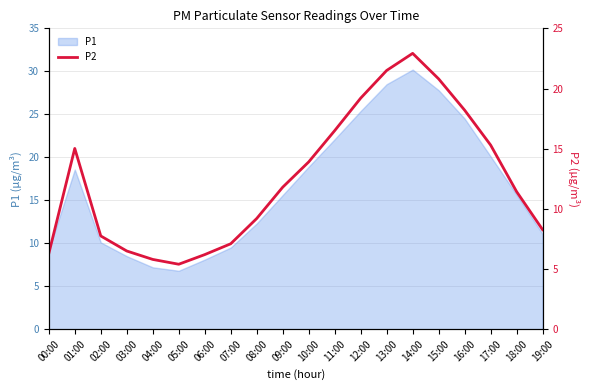

Reading left to right, what are all the values shown in this chart?

6.3	15.0	7.8	6.5	5.8	5.4	6.2	7.1	9.2	11.8	13.9	16.5	19.2	21.5	22.9	20.8	18.2	15.3	11.4	8.3